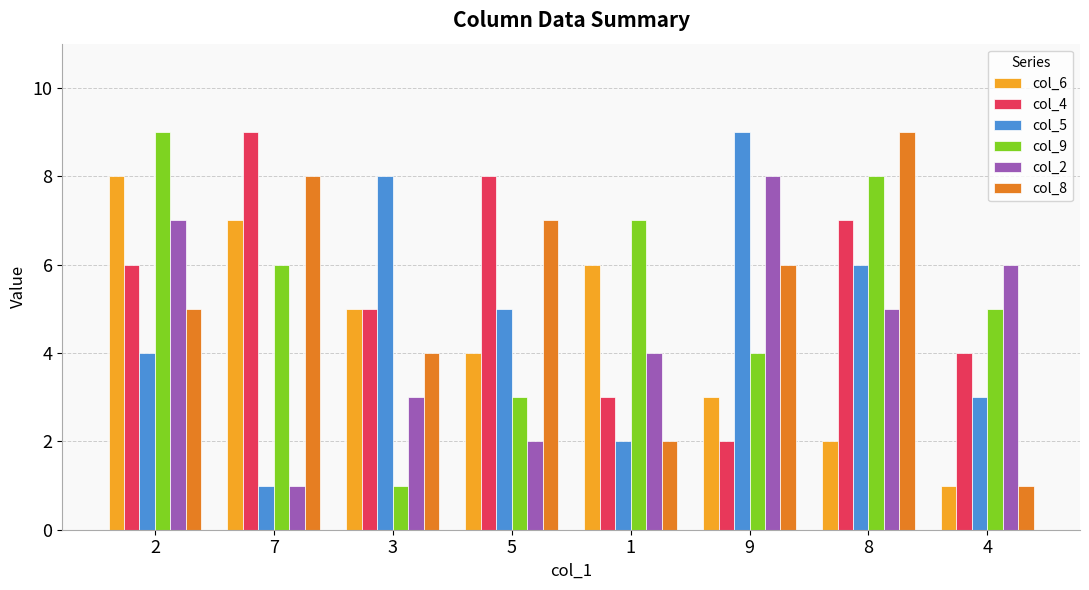

Which series changed the most between 1 and 9?

col_5